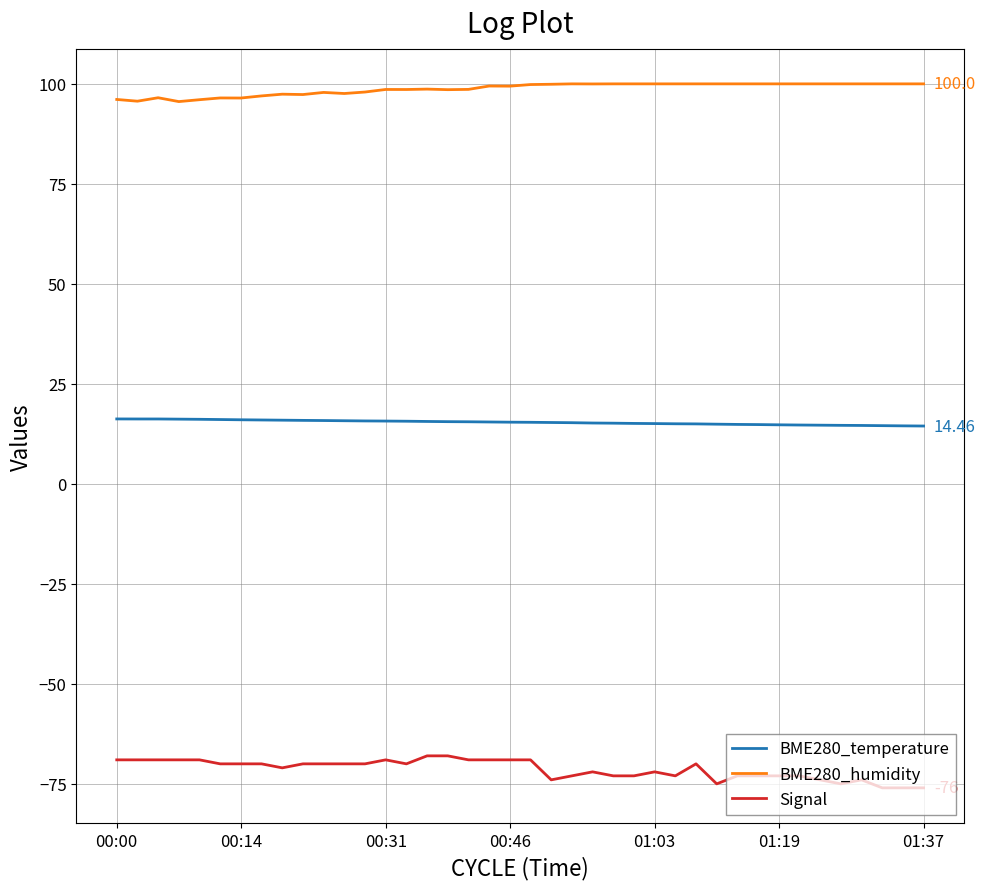

True or false: BME280_humidity and BME280_temperature cross at least once.

False